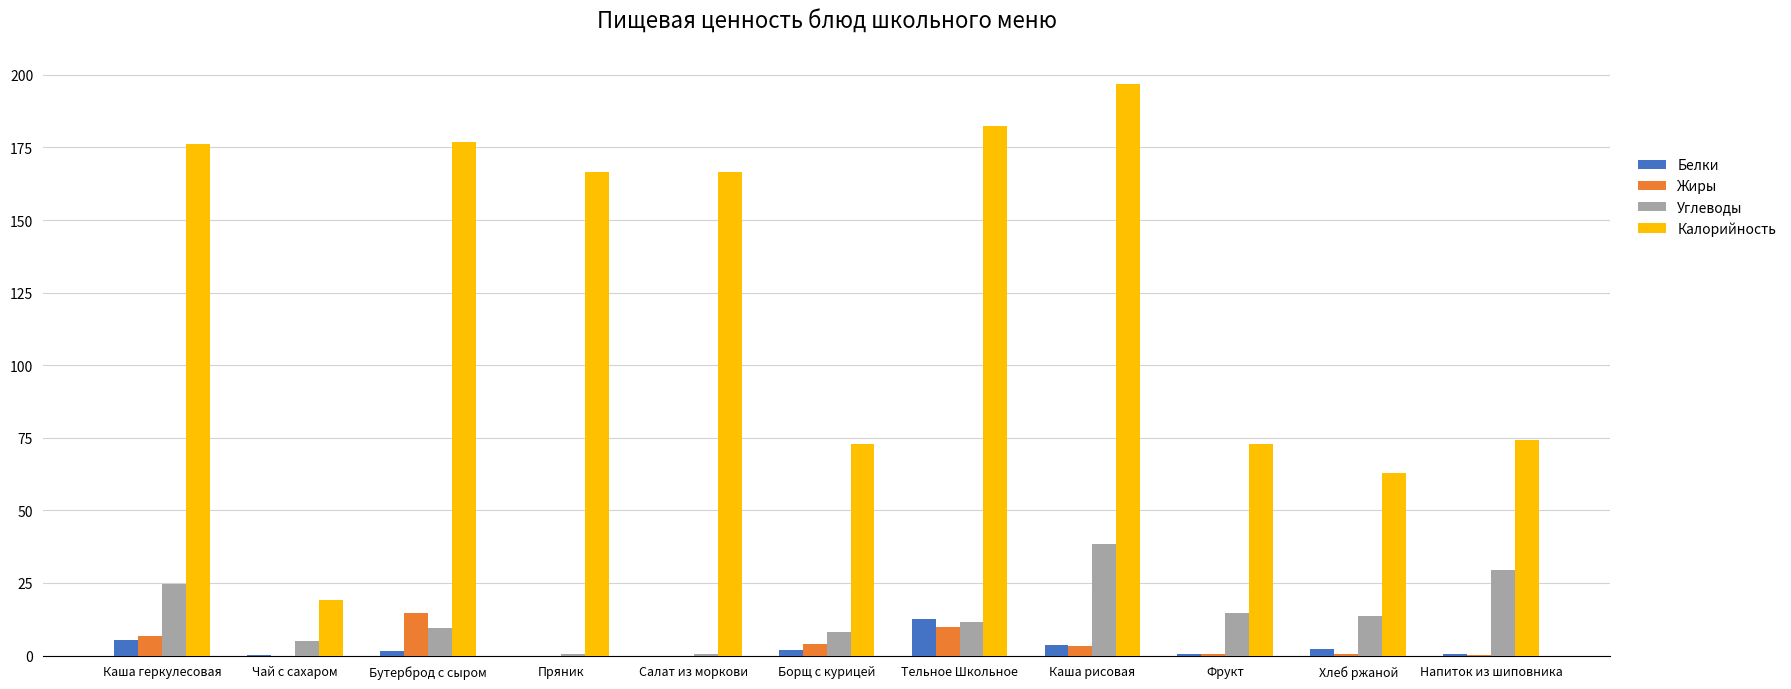

How many categories are shown in the chart?

11